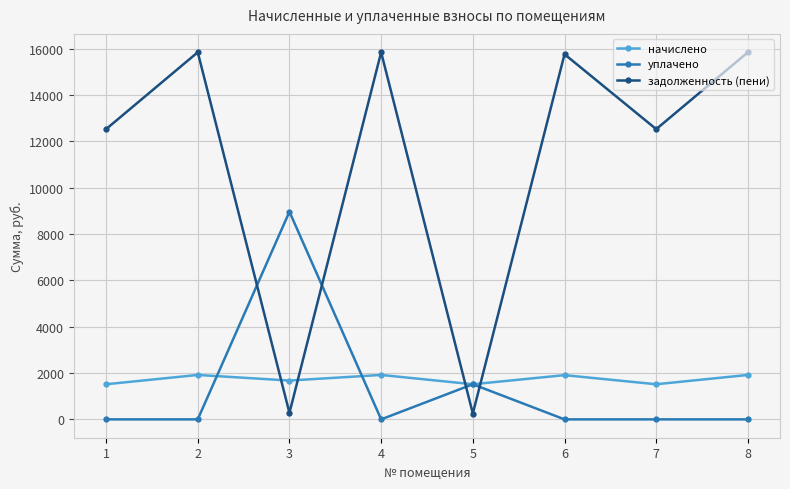

True or false: задолженность (пени) and начислено cross at least once.

True